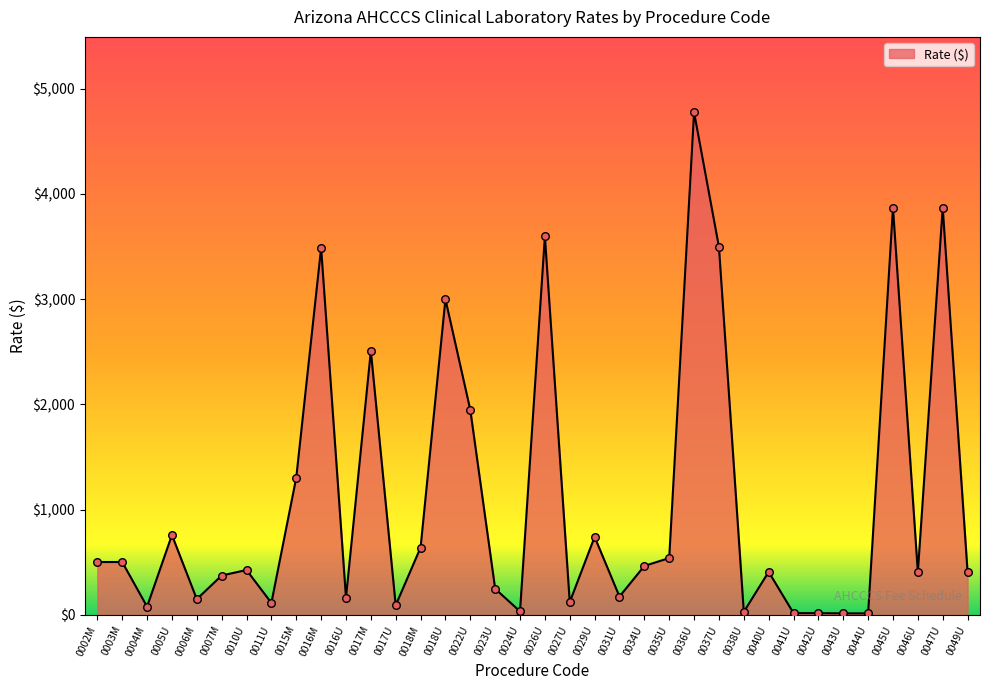

What is the change in value from 0016U to 0041U?

-146.6